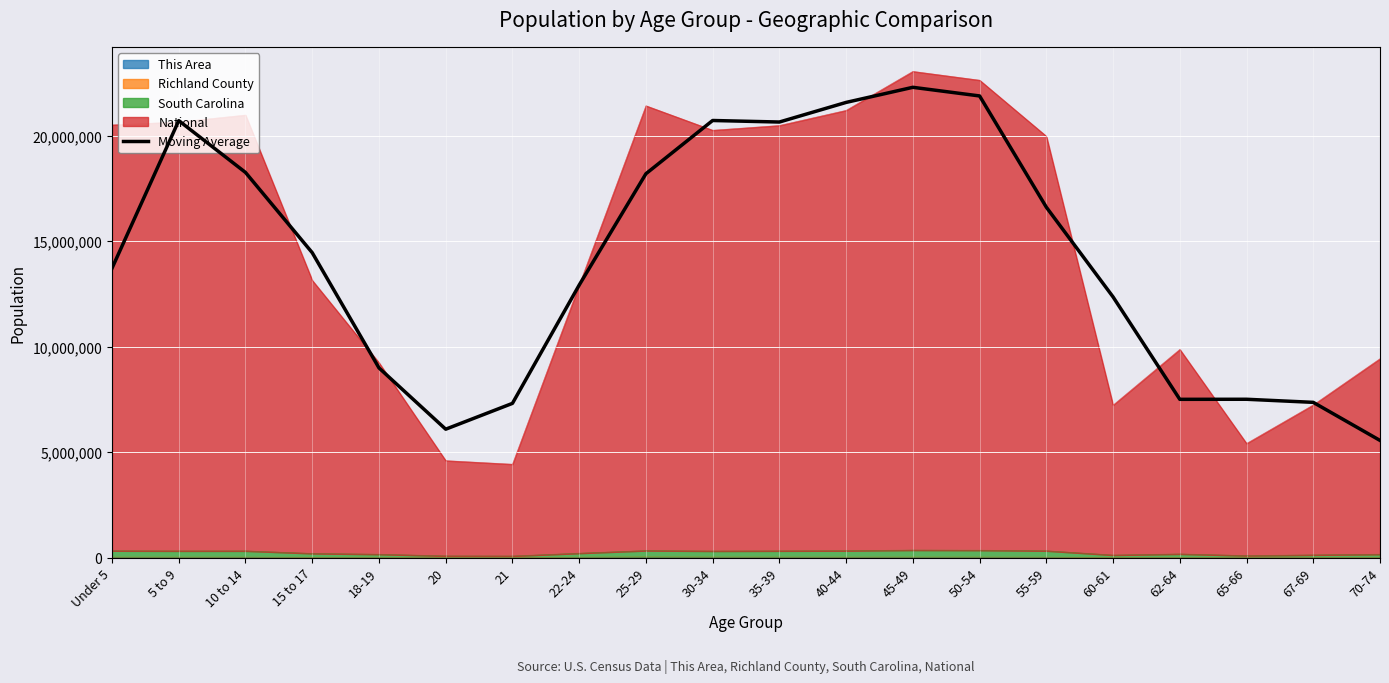

What is the difference between the maximum and second lowest values?

16218144.7